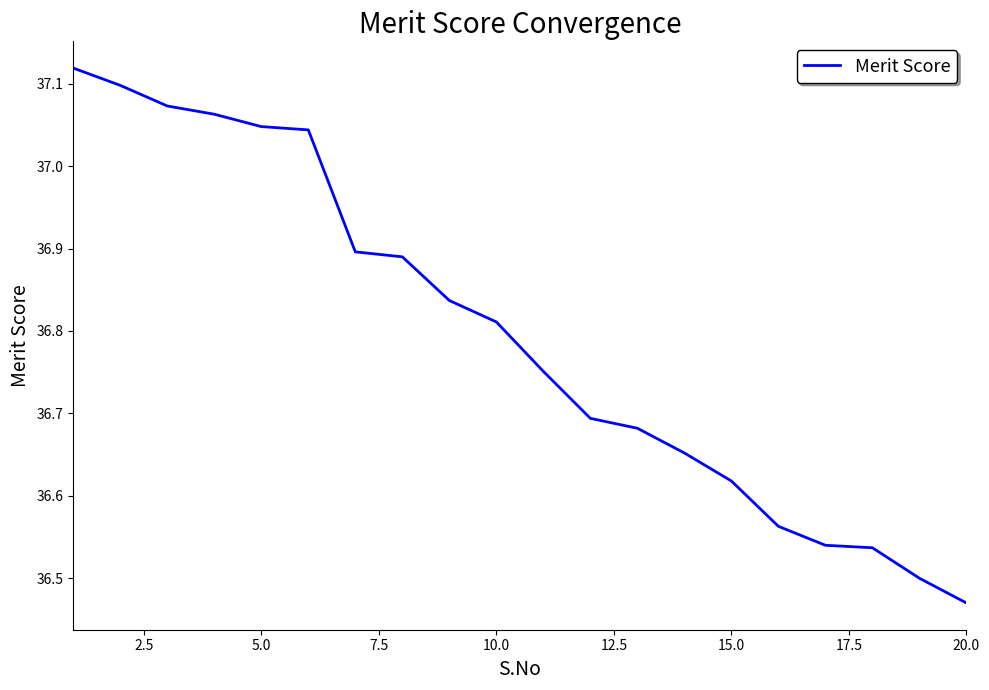

What is the difference between the maximum and minimum values?

0.6